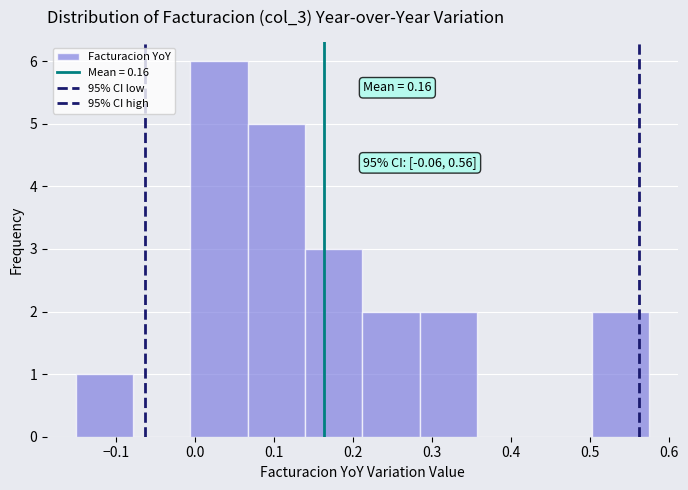

Over which range of the x-axis is the bar tallest?

-0.01 to 0.07